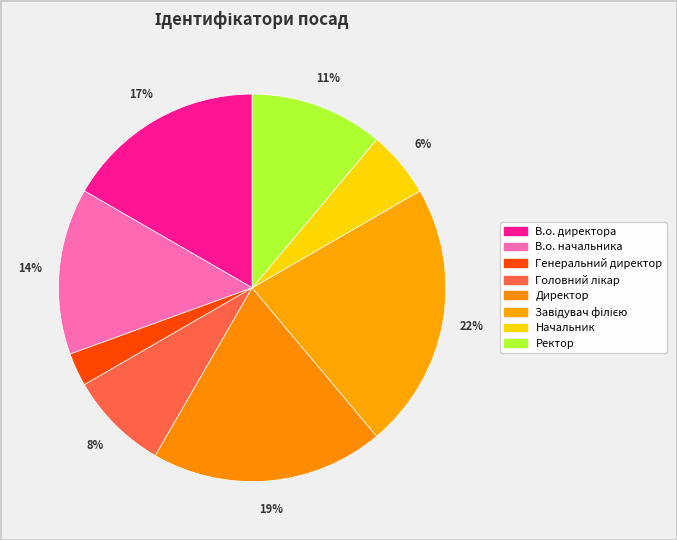

How many slices are in this pie chart?

8